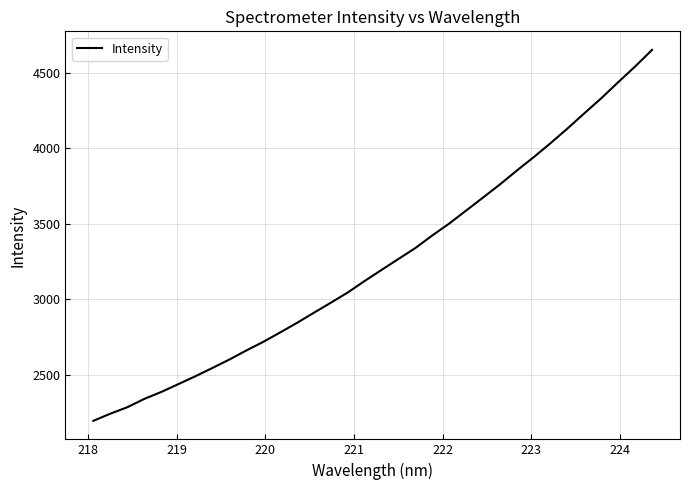

What is the maximum value shown in the chart?

4650.3